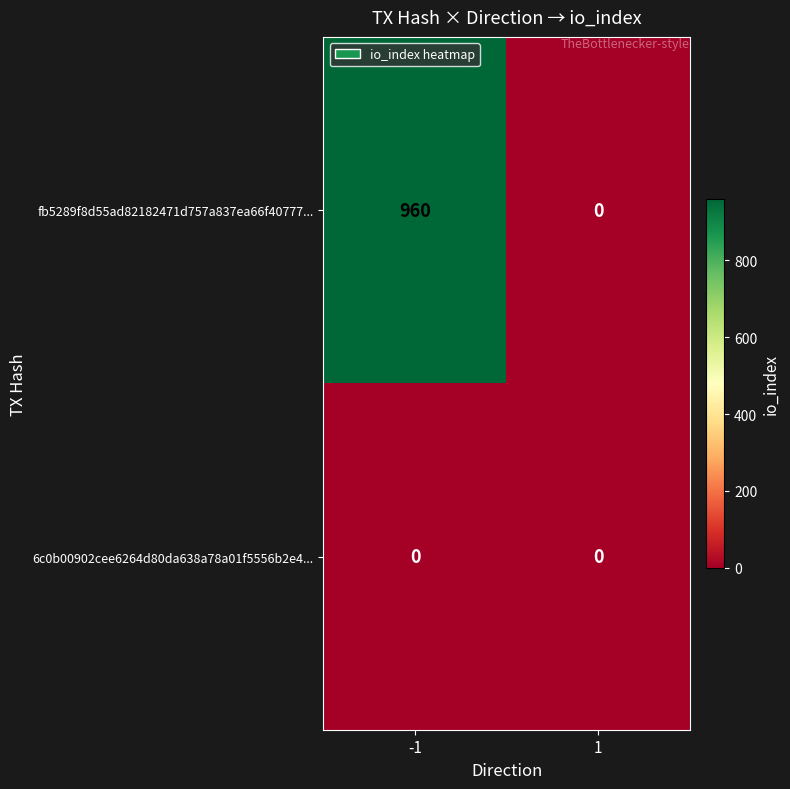

Rank the series by their average value, from highest to lowest.

fb5289f8d55ad82182471d757a837ea66f40777..., 6c0b00902cee6264d80da638a78a01f5556b2e4...